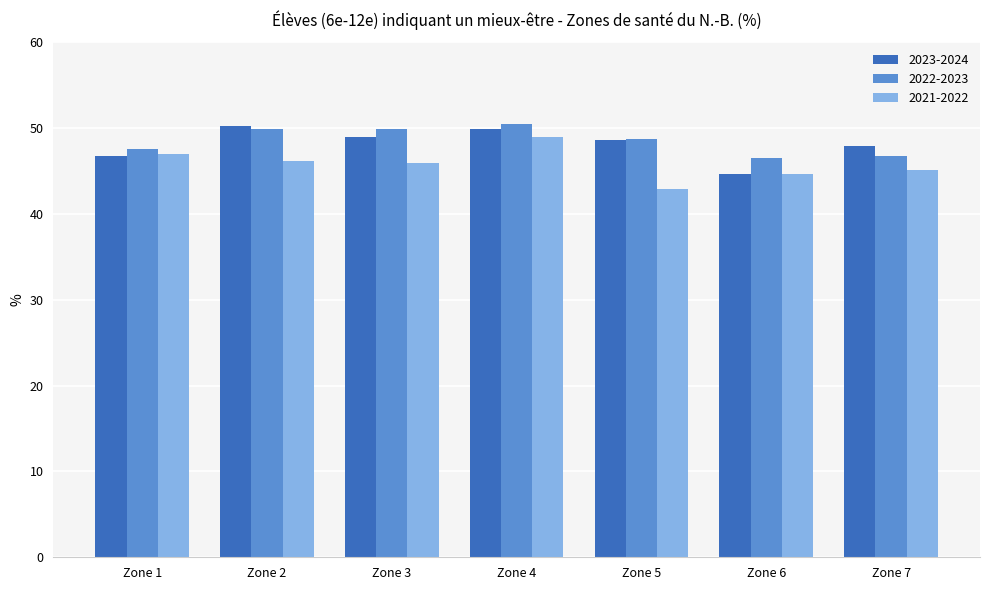

What is the difference between the second highest and minimum values in the 2023-2024 series?

5.2